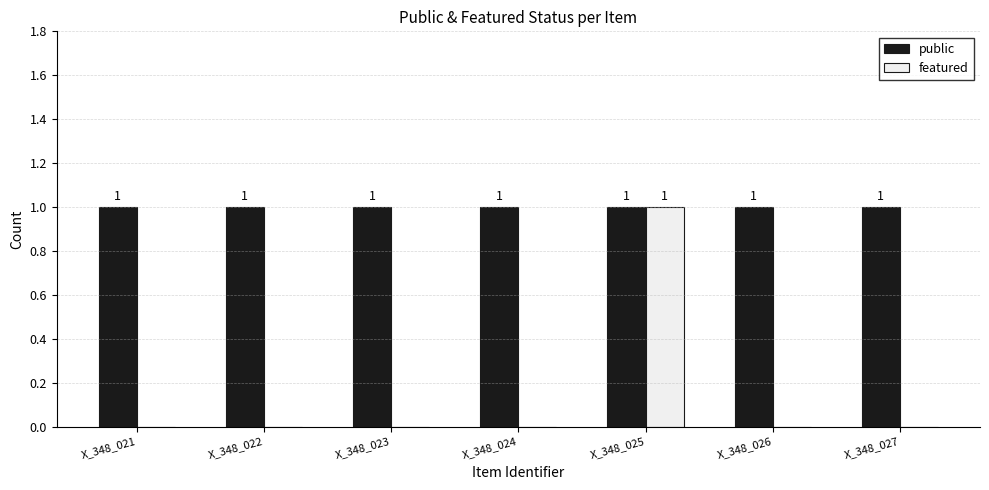

How many featured values are between 0 and 1?

7